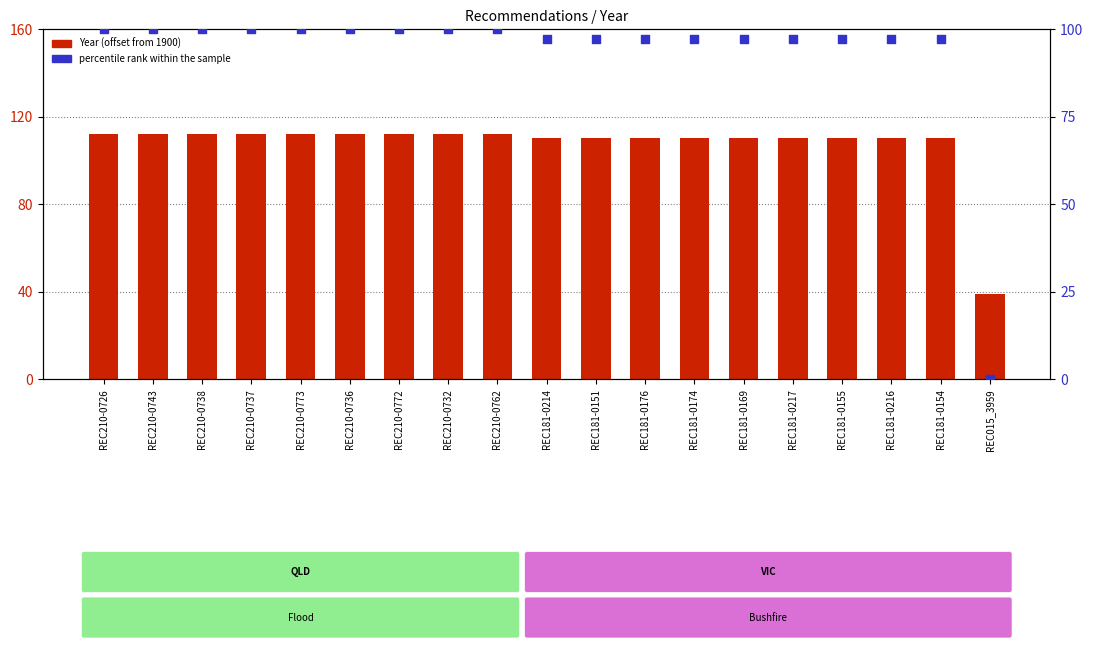

Which series reaches the maximum Y coordinate?

Year (offset from 1900)